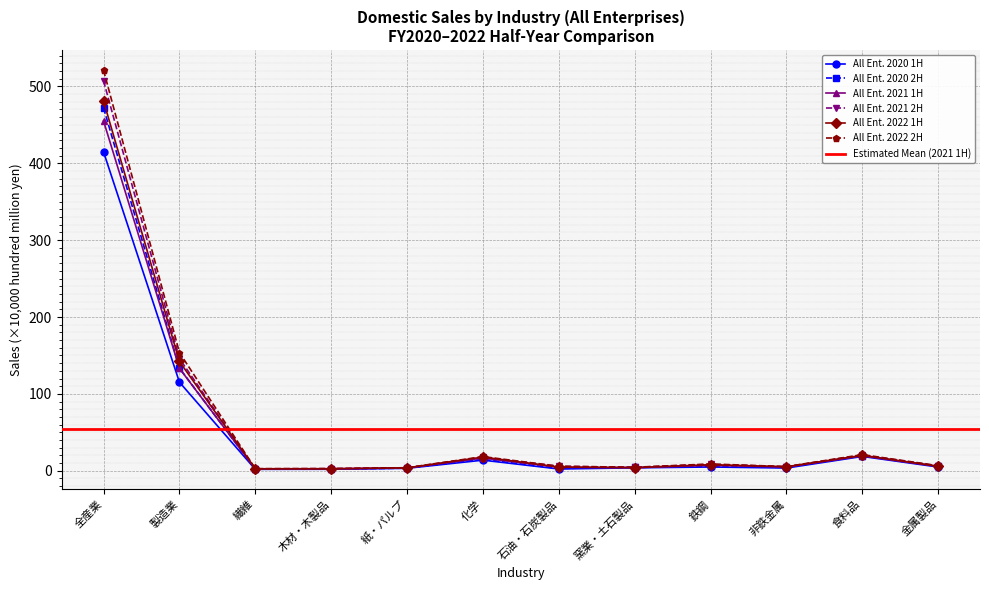

Which category has the highest value across all series?

全産業